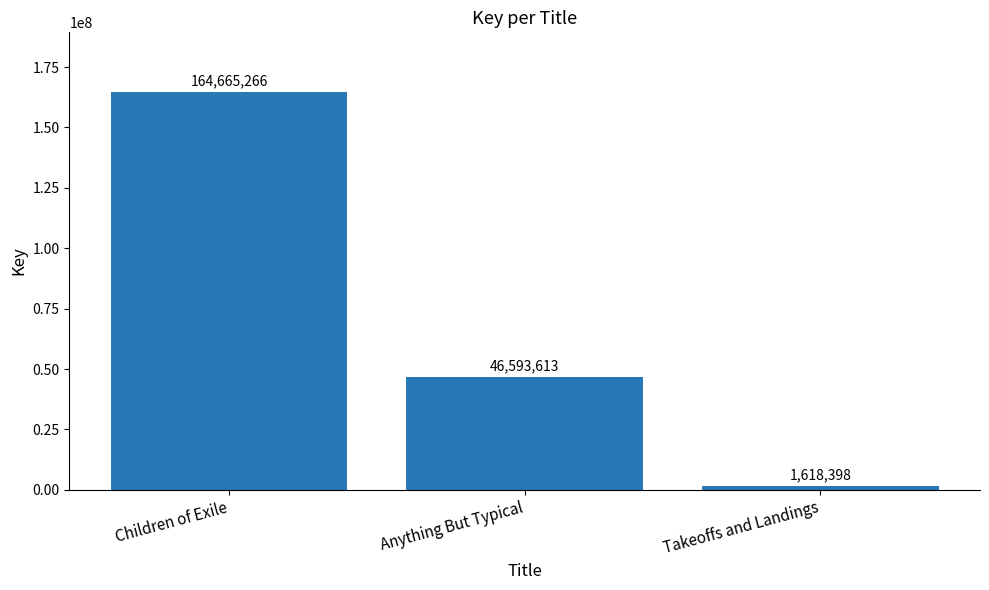

At which category does the chart reach its minimum across all series?

Takeoffs and Landings